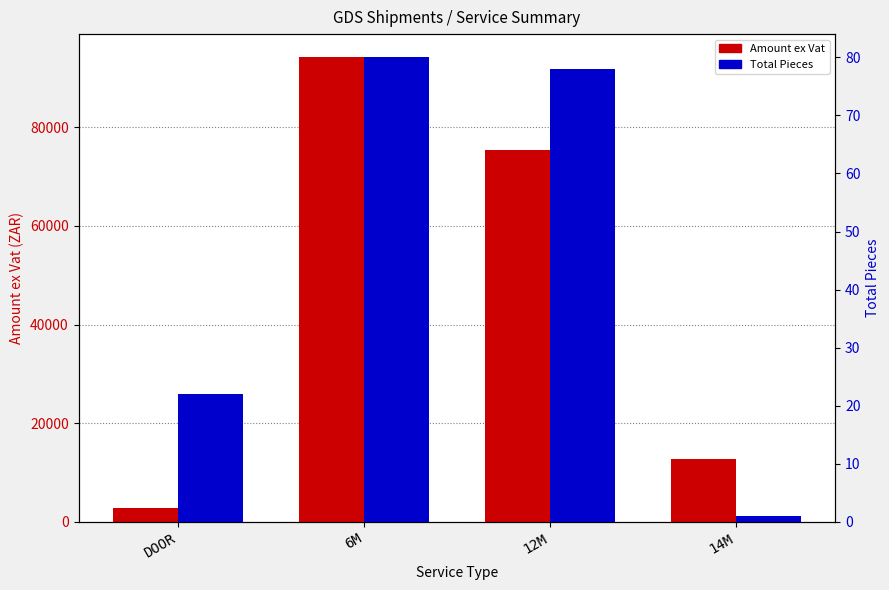

What is the total value across all series at 14M?

12764.0